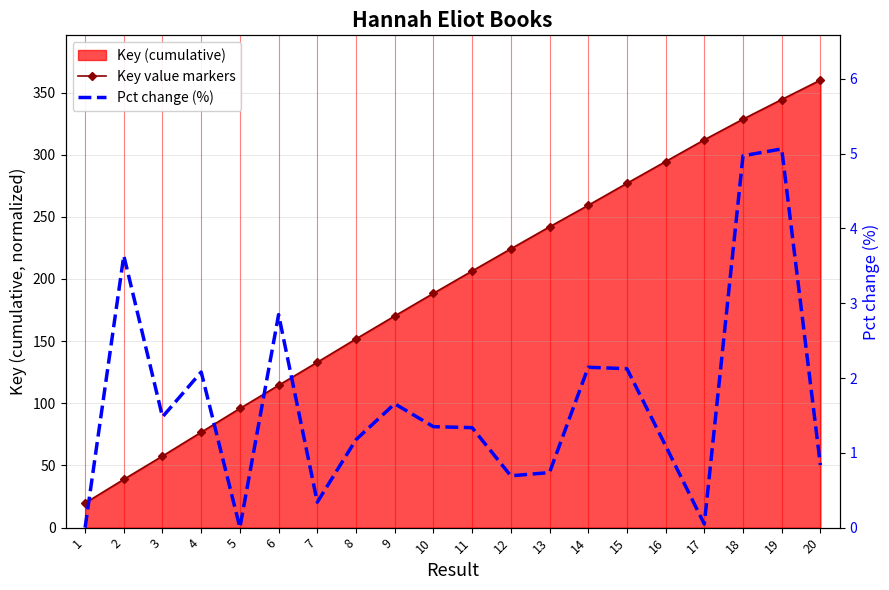

True or false: Pct change (%) and Key value markers cross at least once.

False